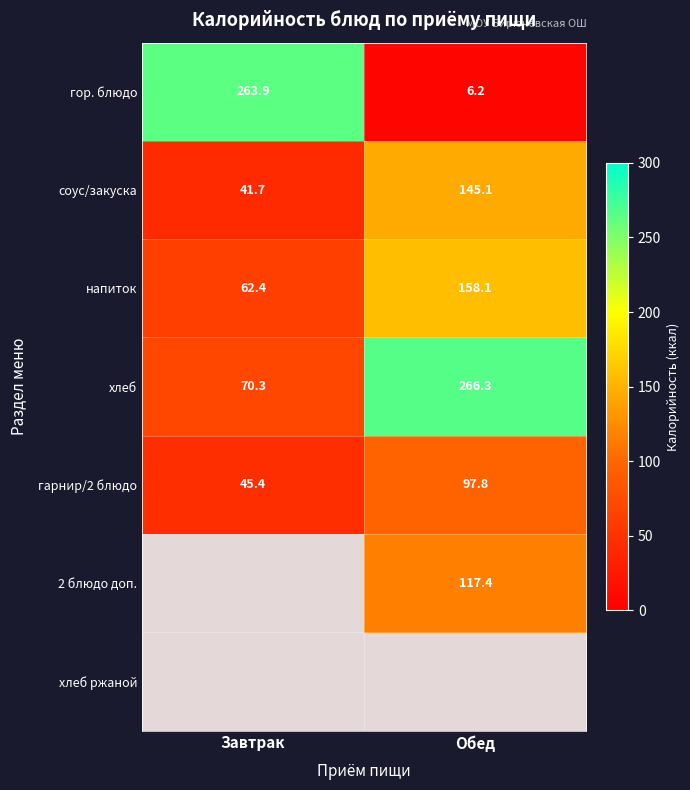

Count the number of categories in the chart.

2